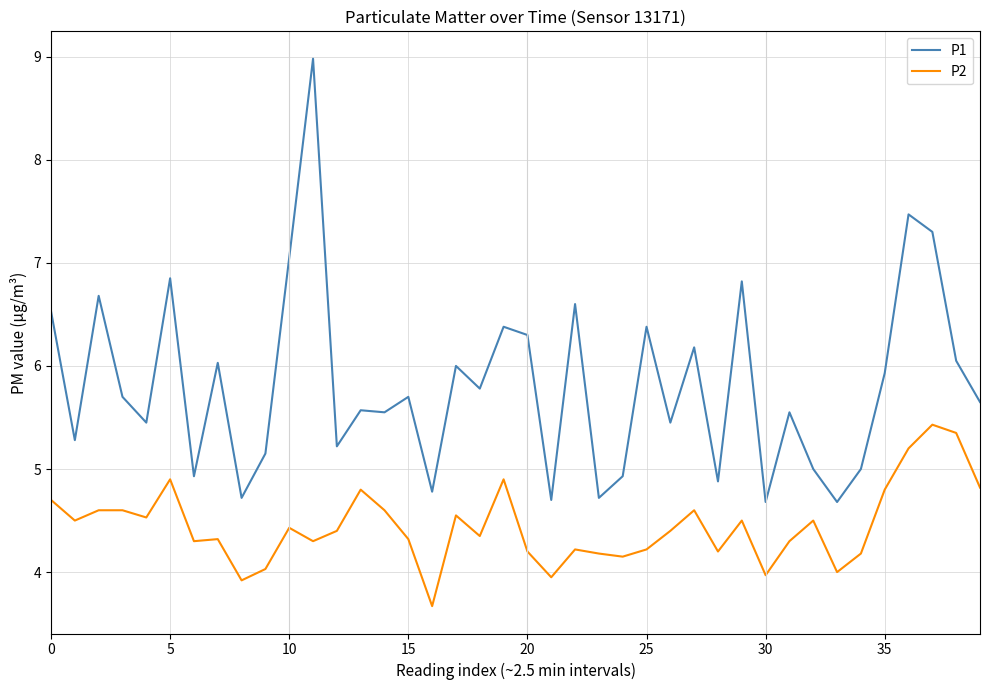

Which series has the largest range (max minus min)?

P1